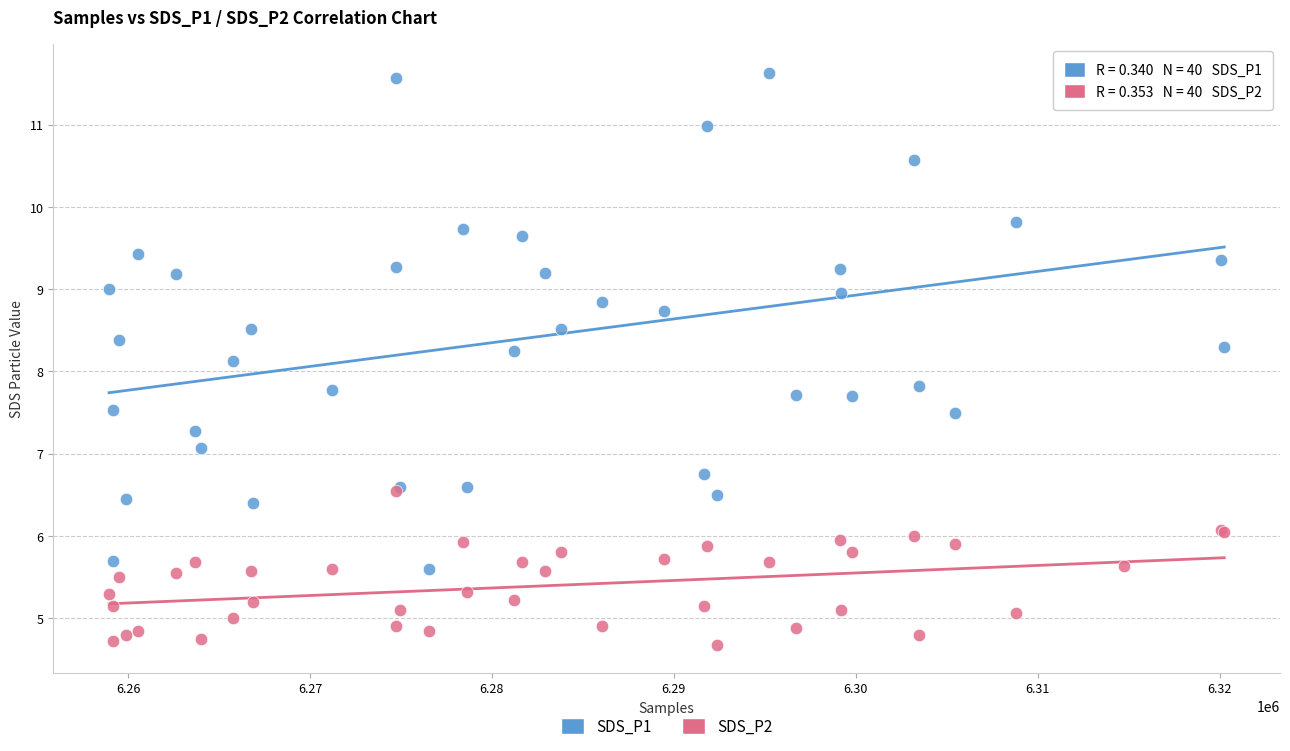

Which series reaches the minimum Y coordinate?

SDS_P2